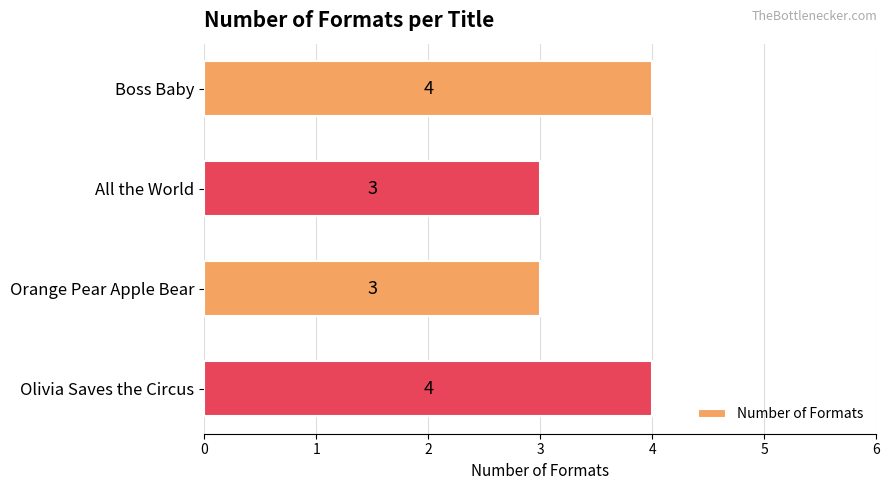

True or false: the data shows 2 at Orange Pear Apple Bear.

False